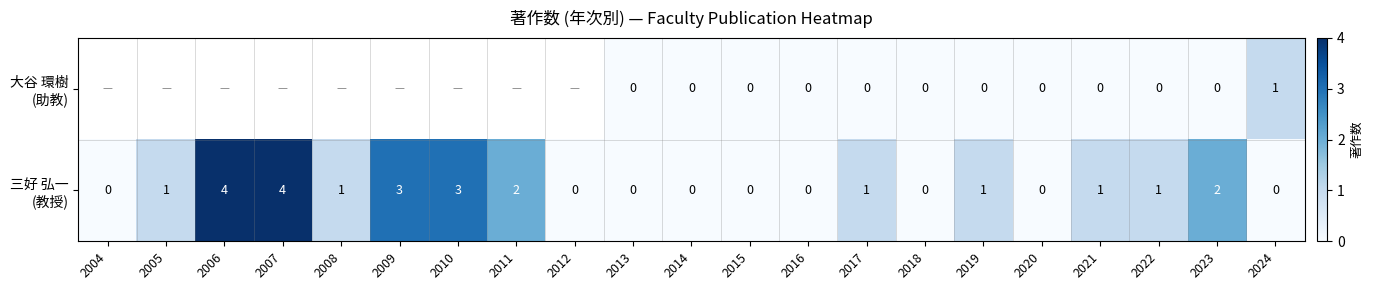

What is the difference between the 大谷 環樹 (助教) values at 2022 and 2024?

1.0